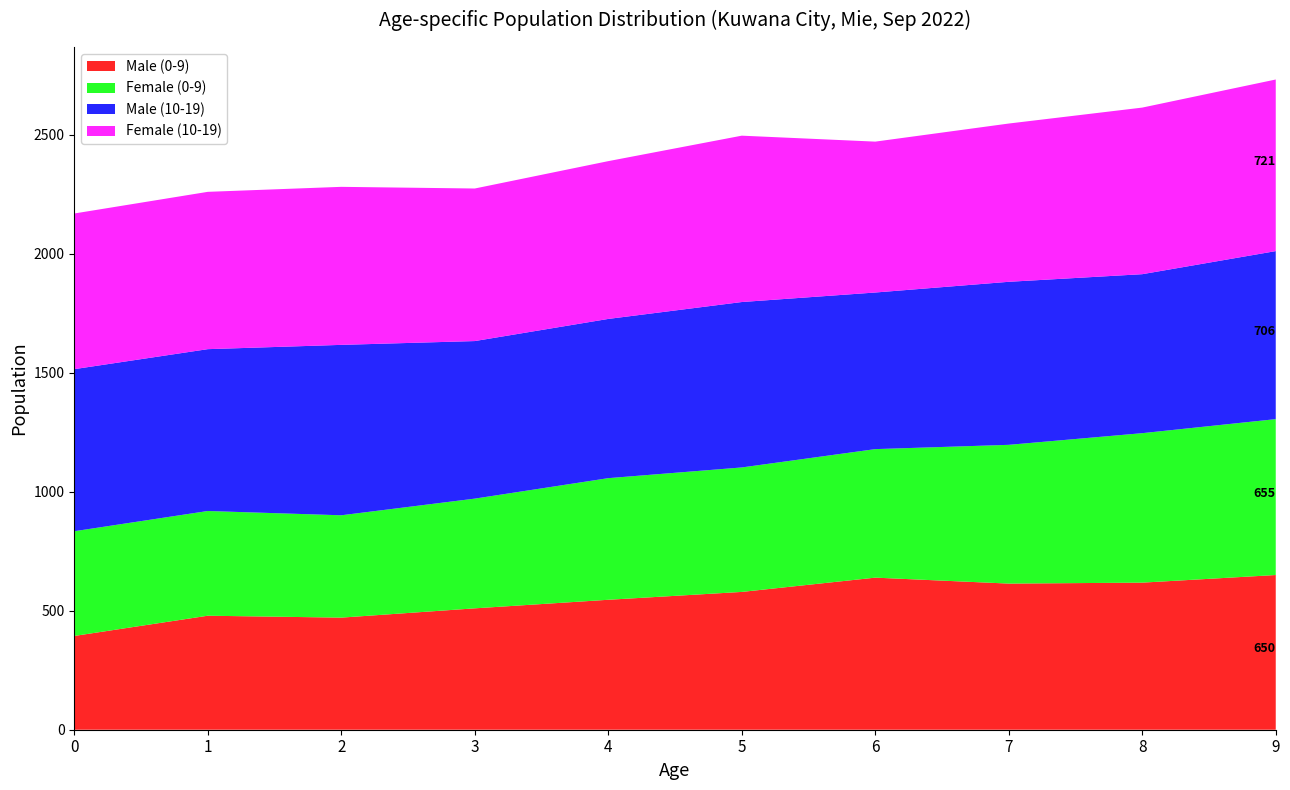

Reading left to right, transcribe all the data shown in this chart.

Male (0-9): 0=394	1=479	2=471	3=510	4=546	5=579	6=639	7=614	8=618	9=650
Female (0-9): 0=440	1=440	2=430	3=461	4=511	5=523	6=540	7=583	8=628	9=655
Male (10-19): 0=681	1=680	2=716	3=662	4=669	5=695	6=658	7=685	8=668	9=706
Female (10-19): 0=654	1=661	2=664	3=641	4=663	5=699	6=634	7=665	8=700	9=721